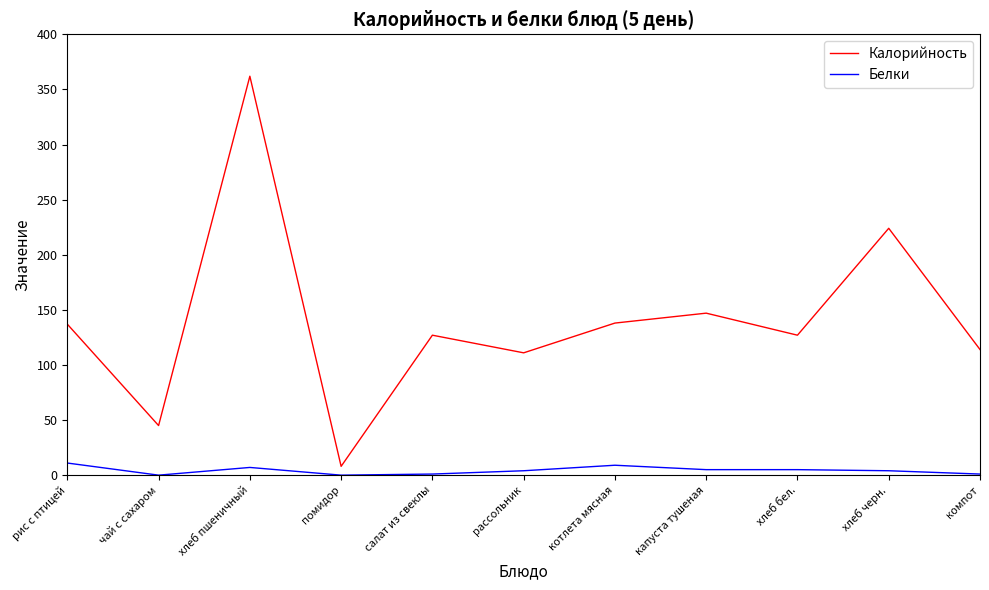

What is the average value of the Калорийность series?

140